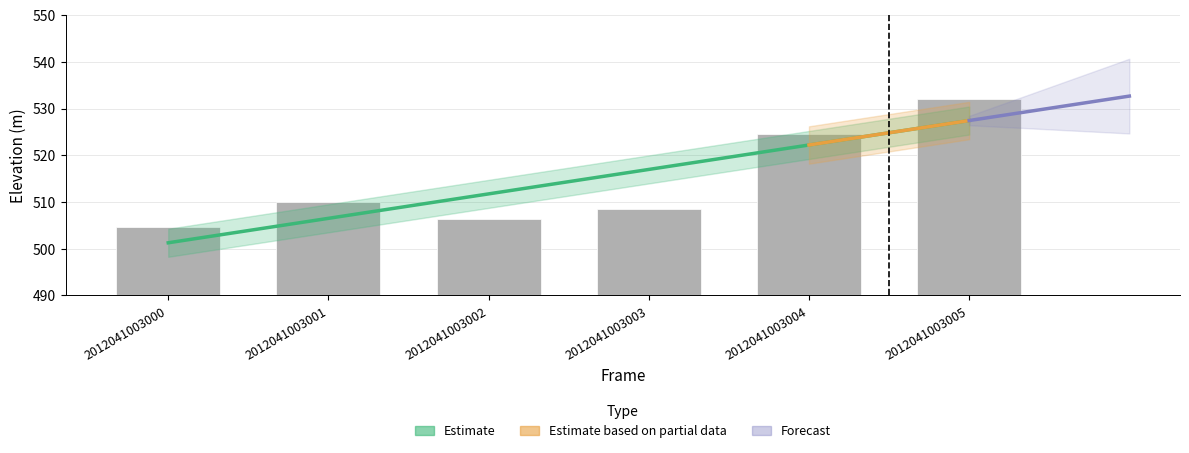

Reading left to right, extract all data points from this chart.

504.6	510.0	506.4	508.6	524.6	532.0